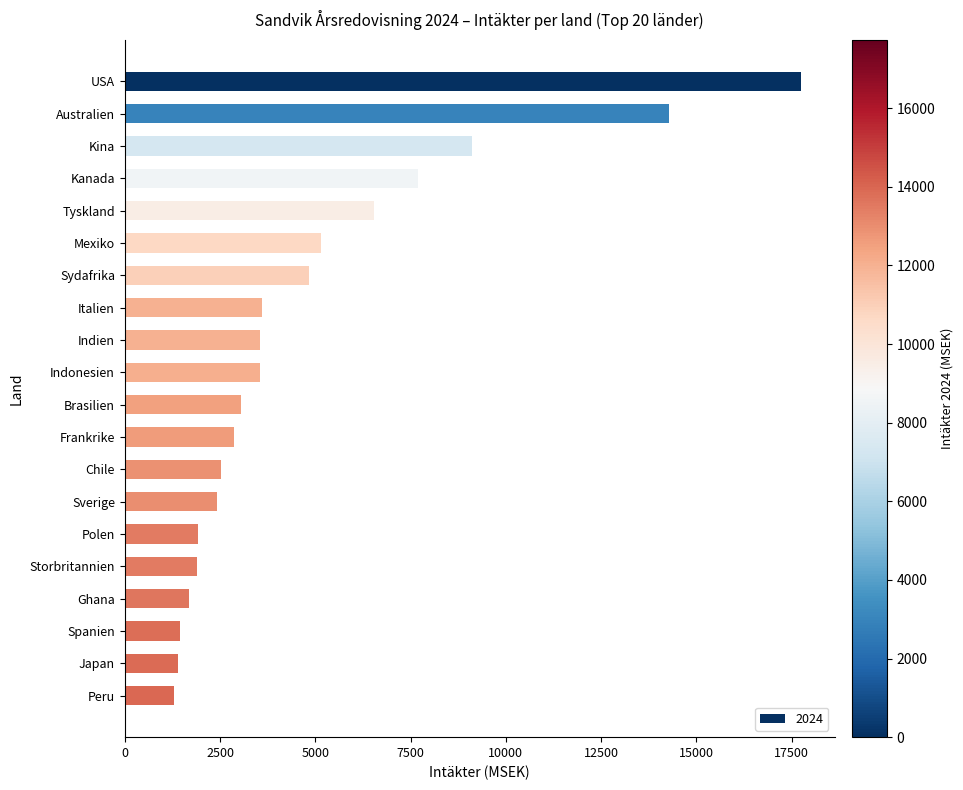

What is the label of the 4th bar from the bottom?

Ghana